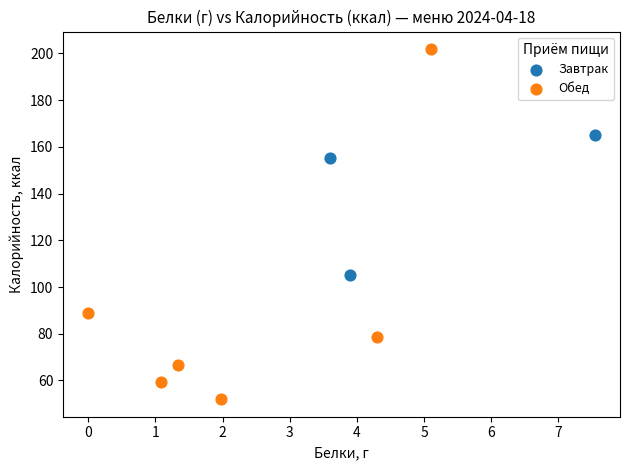

Which series contains the highest Y value?

Обед